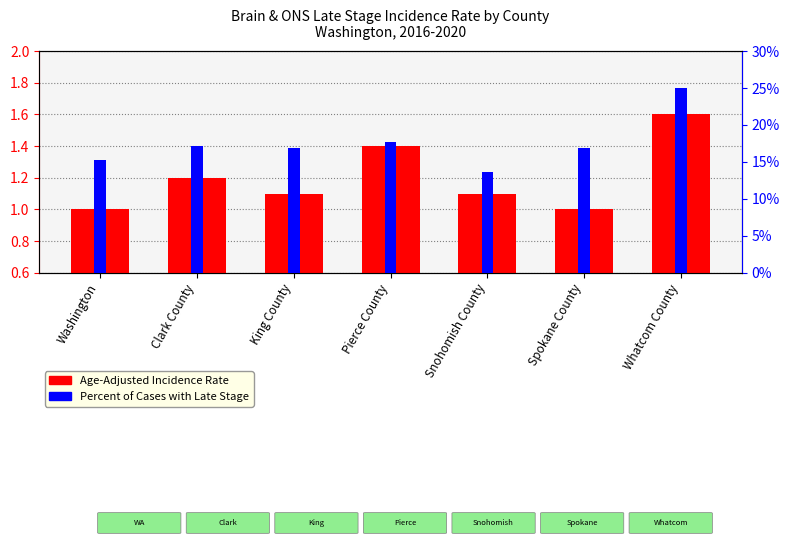

What is the difference between the maximum and minimum values in the Percent of Cases with Late Stage series?

11.3